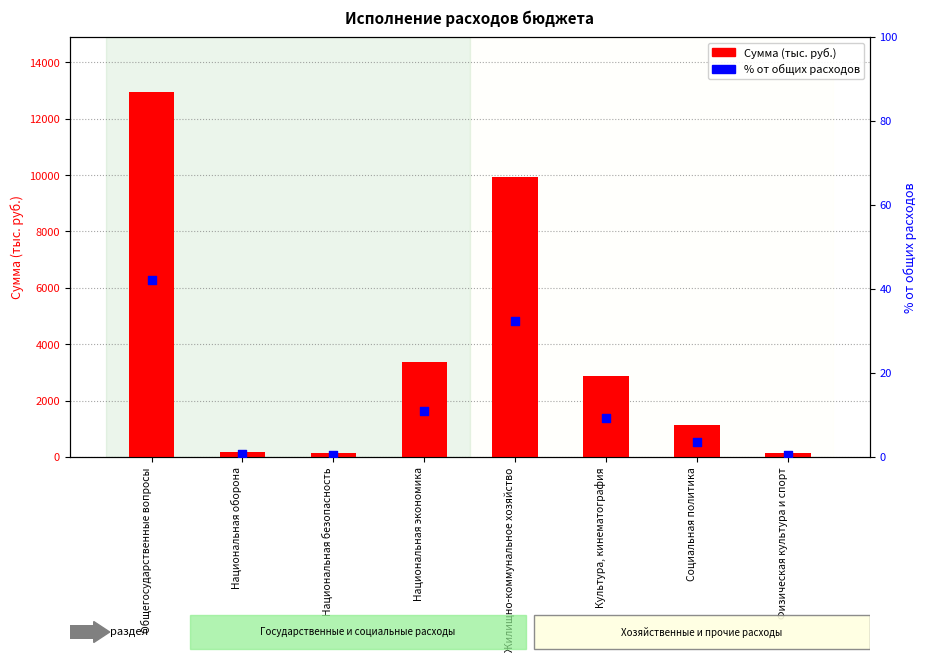

What is the total value across all series at Национальная экономика?

3396.5